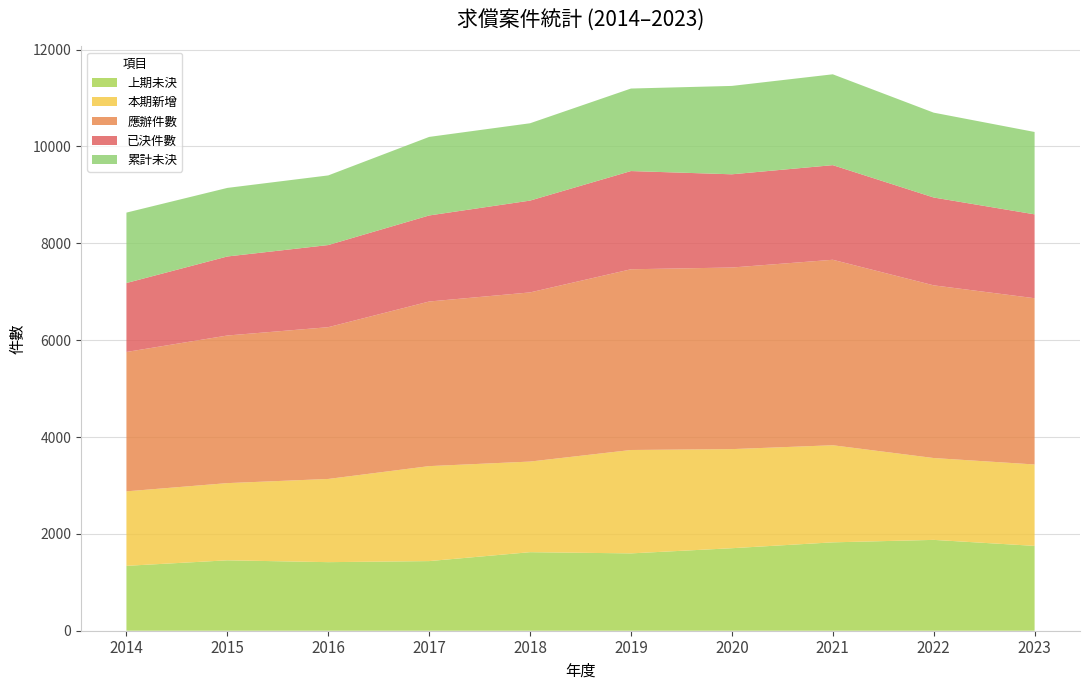

Reading left to right, transcribe all the data shown in this chart.

上期未決: 1340	1454	1416	1438	1622	1597	1704	1825	1876	1752
本期新增: 1538	1594	1718	1961	1871	2135	2046	2005	1690	1681
應辦件數: 2878	3048	3134	3399	3493	3732	3750	3830	3566	3433
已決件數: 1424	1632	1696	1777	1896	2028	1925	1954	1814	1732
累計未決: 1454	1416	1438	1622	1597	1704	1825	1876	1752	1701